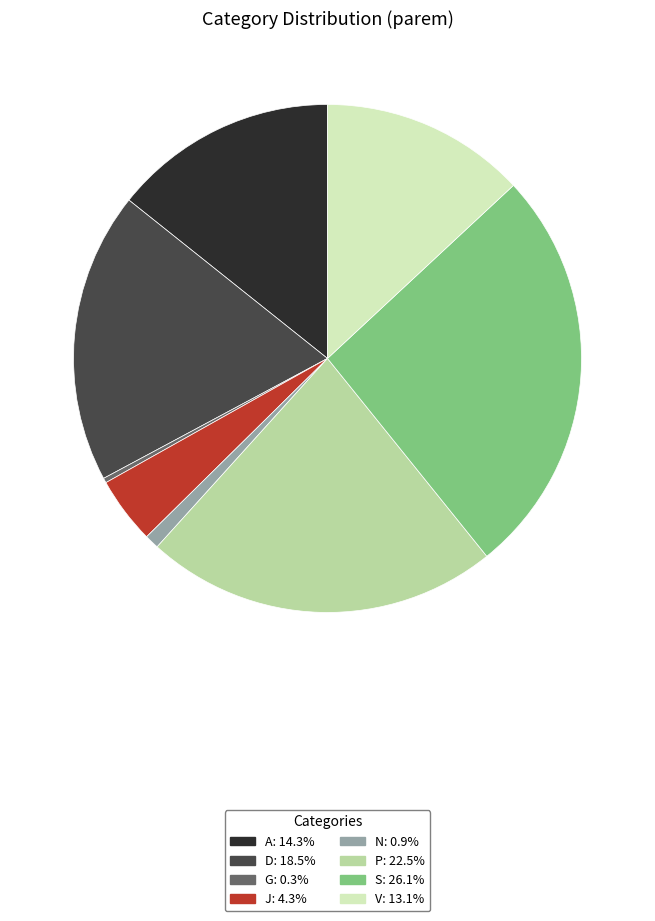

Between J and G, which is larger?

J